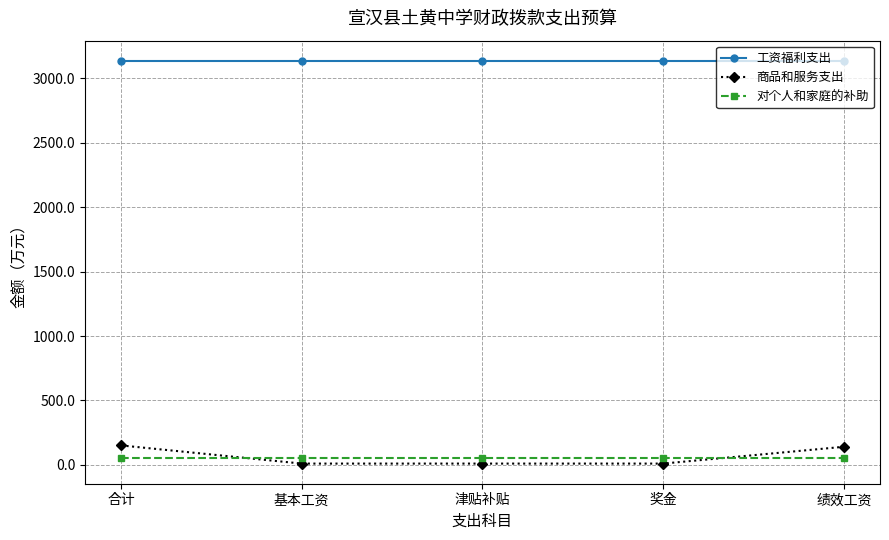

How many series are shown in this chart?

3